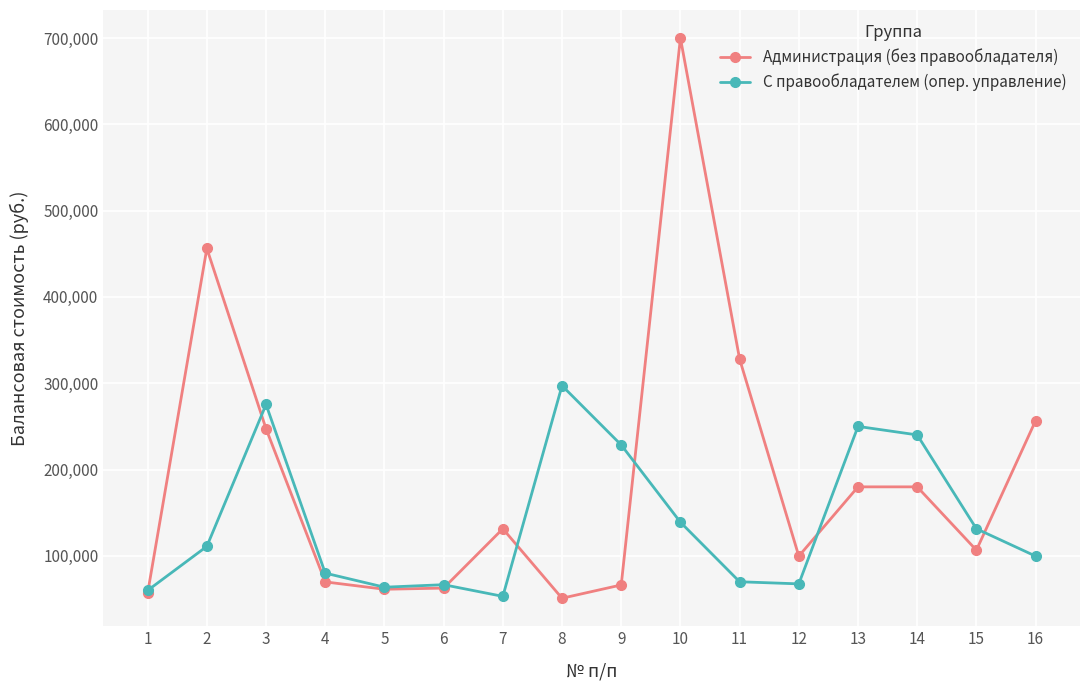

Which series has the largest range (max minus min)?

Администрация (без правообладателя)